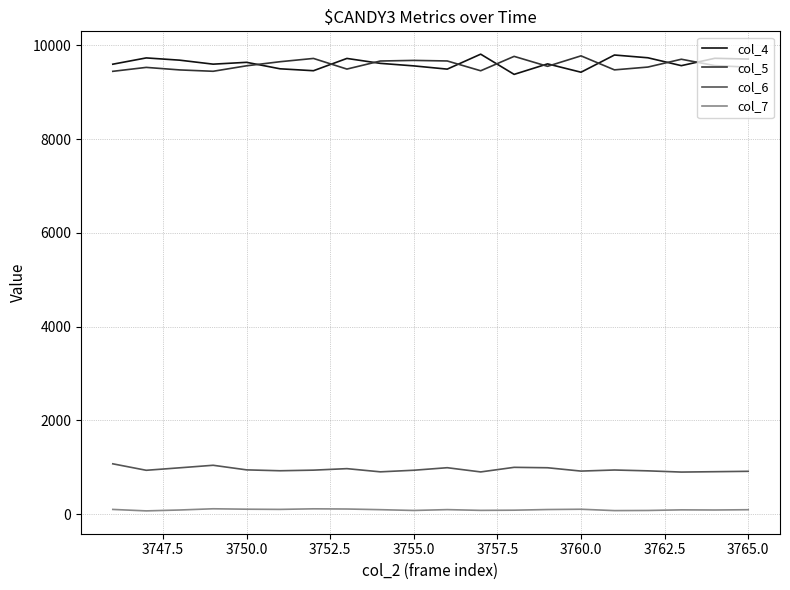

True or false: col_7 and col_6 intersect in this chart.

False